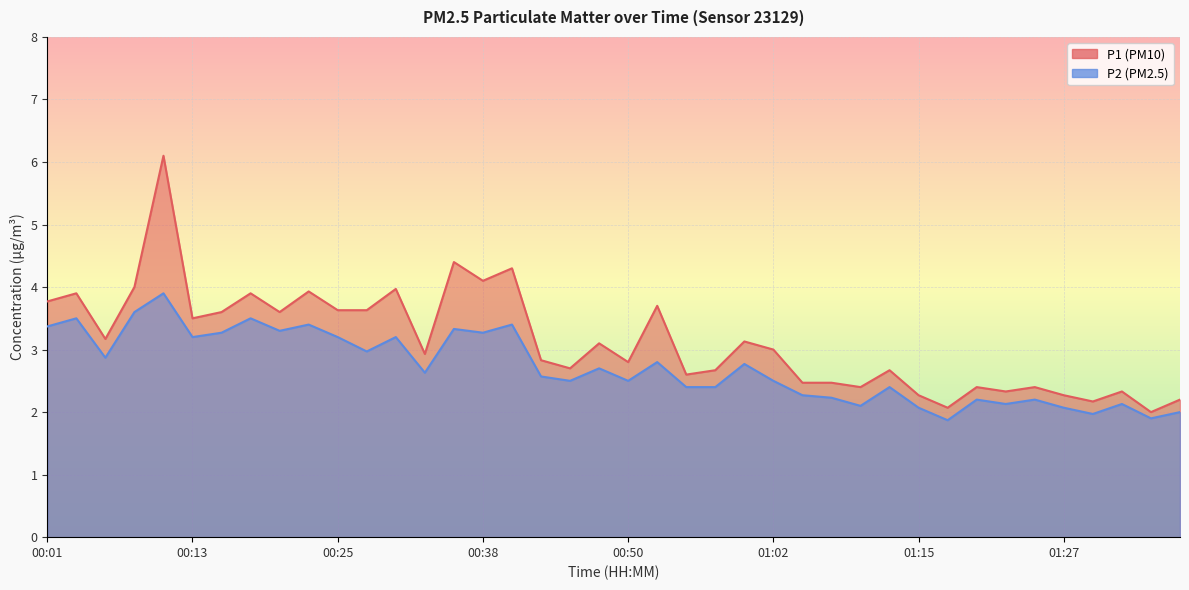

Which has a higher value, 00:30 or 01:10?

00:30